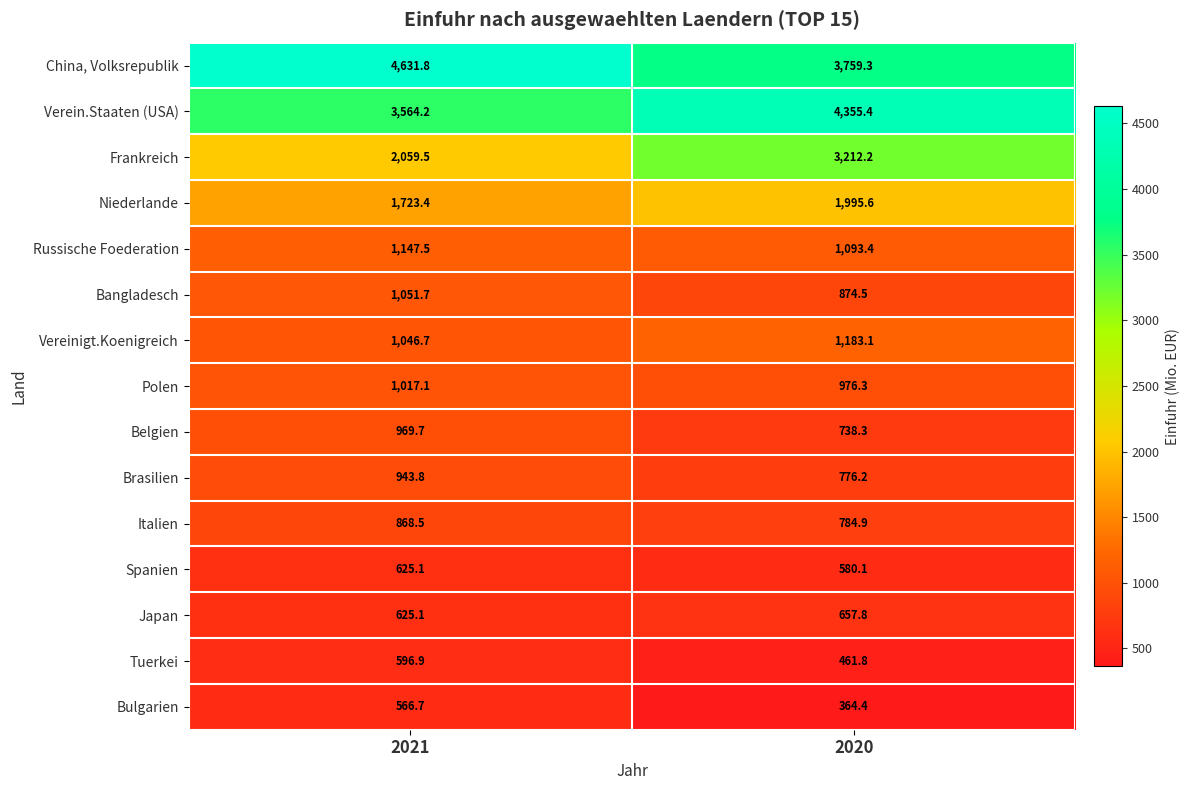

Where does the Polen series first go above 1017?

2021